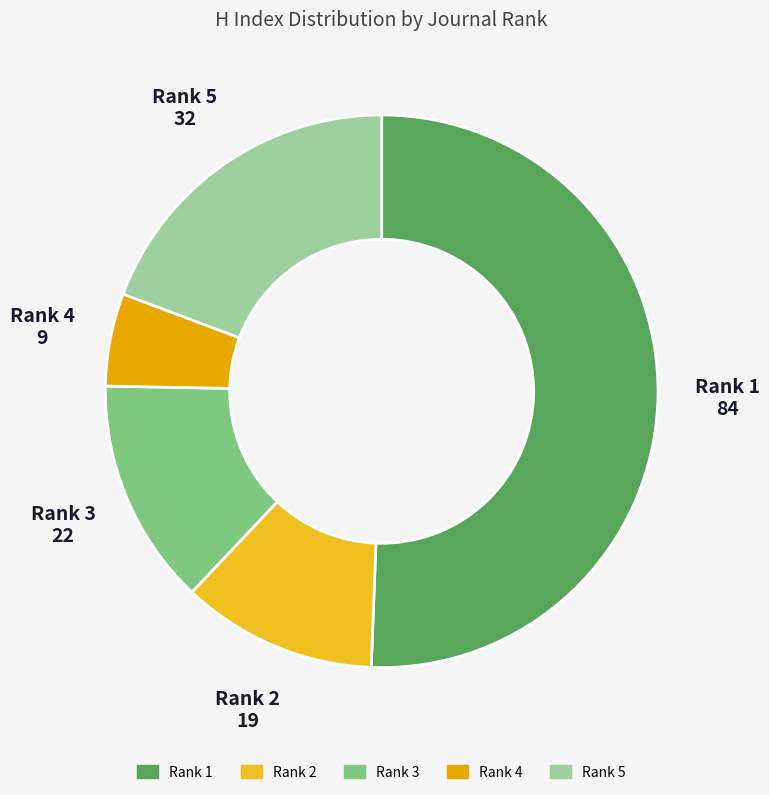

The Rank 1 slice represents 51% of the pie. True or false?

True